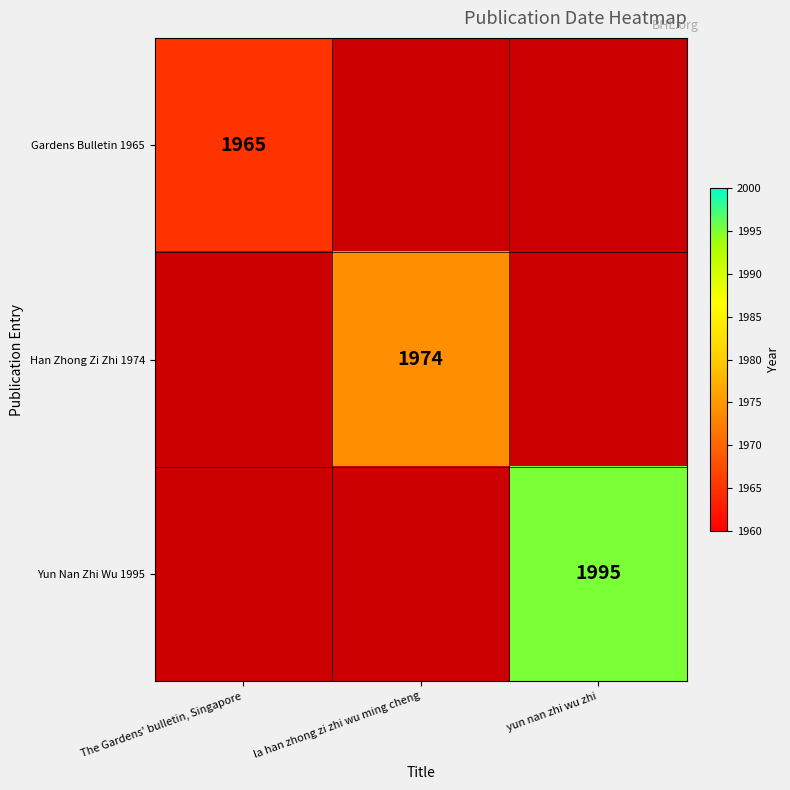

True or false: Yun Nan Zhi Wu 1995 has a value of 445 at yun nan zhi wu zhi.

False